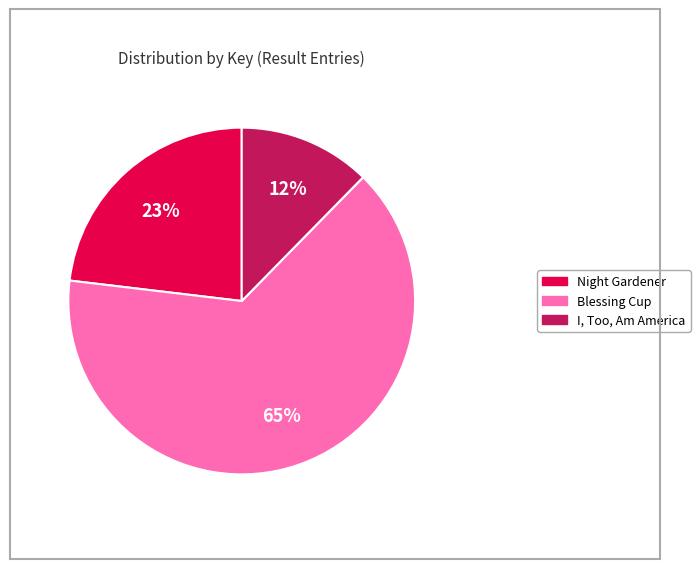

How many slices are in this pie chart?

3